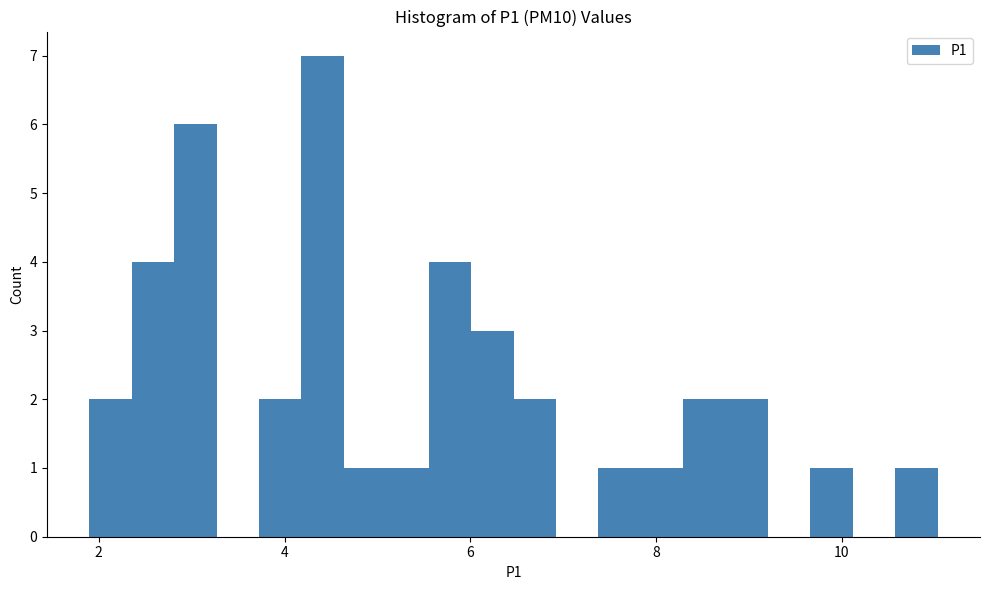

Around what value on the x-axis is the tallest bar? Give the approximate position of its centre, as read against the axis.

4.4